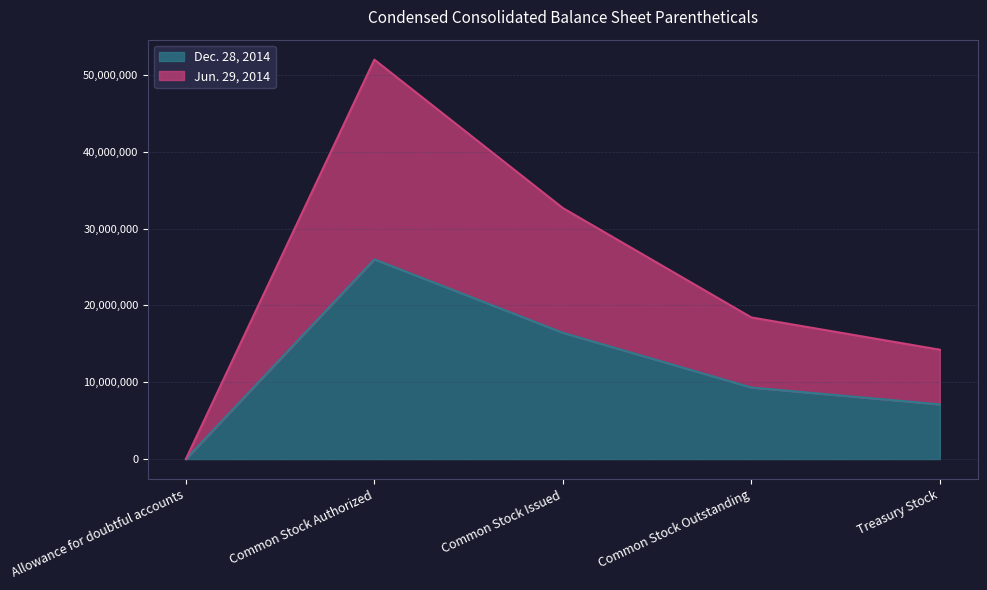

What is the value of the Jun. 29, 2014 point at the 2nd from the left?

52000000